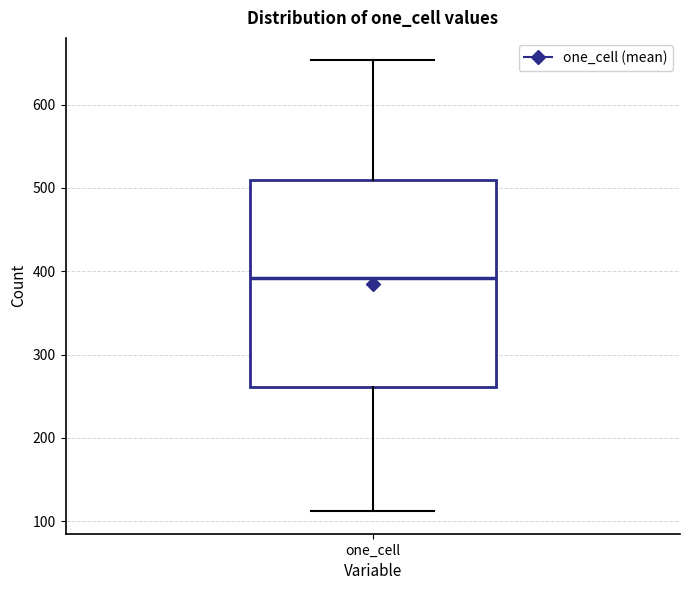

Read this box plot against the y-axis: the position of the median line, the range covered by the box, and the ends of both whiskers. The values are not printed on the chart, so give them approximately, as read against the axis.

median 390, box 260 to 510, whiskers 110 to 650